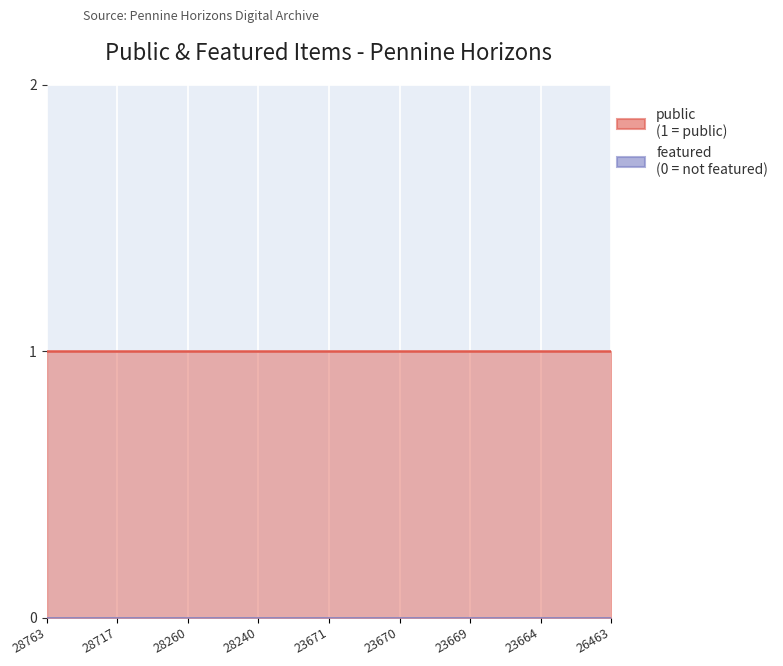

Reading left to right, list all the values displayed in this chart.

public: 28763=1	28717=1	28260=1	28240=1	23671=1	23670=1	23669=1	23664=1	26463=1
featured: 28763=0	28717=0	28260=0	28240=0	23671=0	23670=0	23669=0	23664=0	26463=0